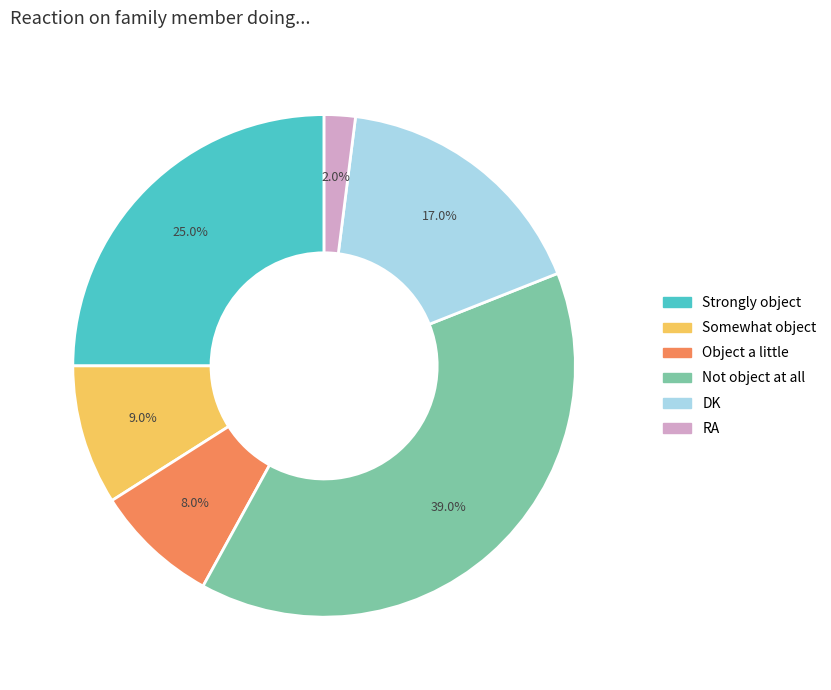

What is the ratio of the value at DK to the value at RA?

8.5